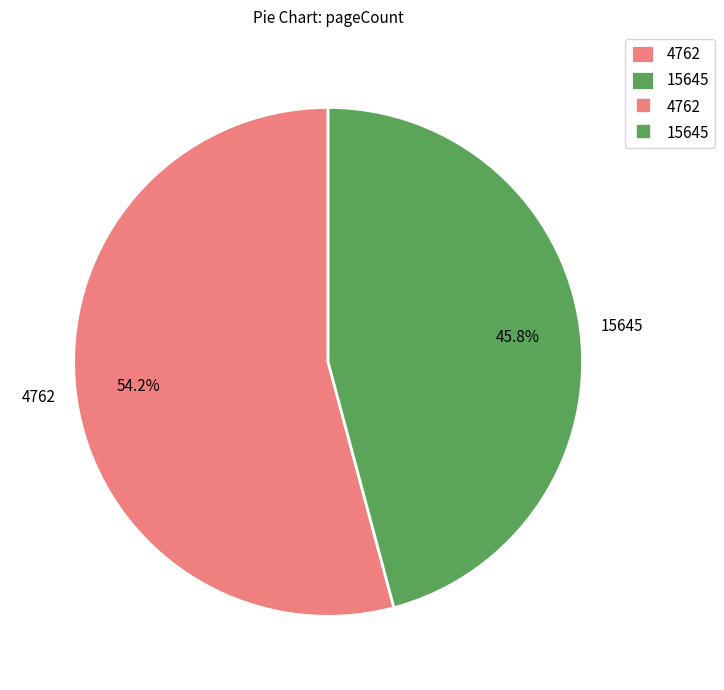

Count the number of slices in the pie.

2